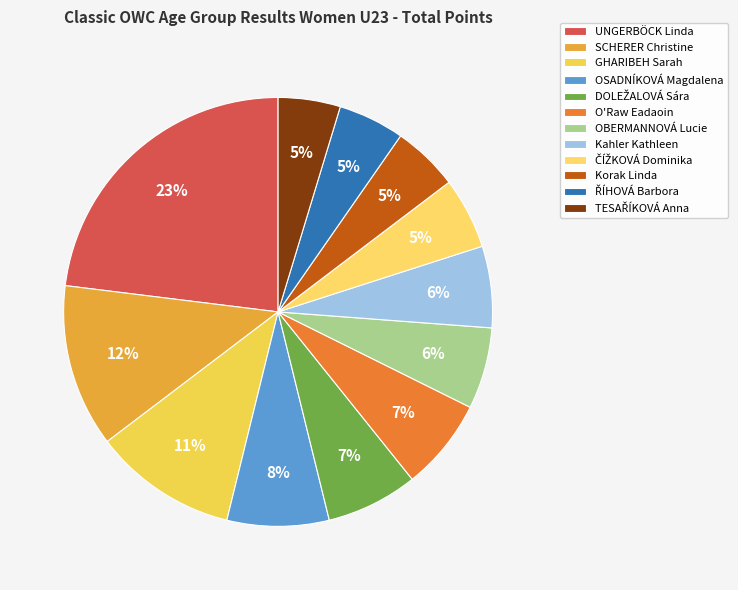

To the nearest percent, what is the combined percentage of OBERMANNOVÁ Lucie and GHARIBEH Sarah?

17%